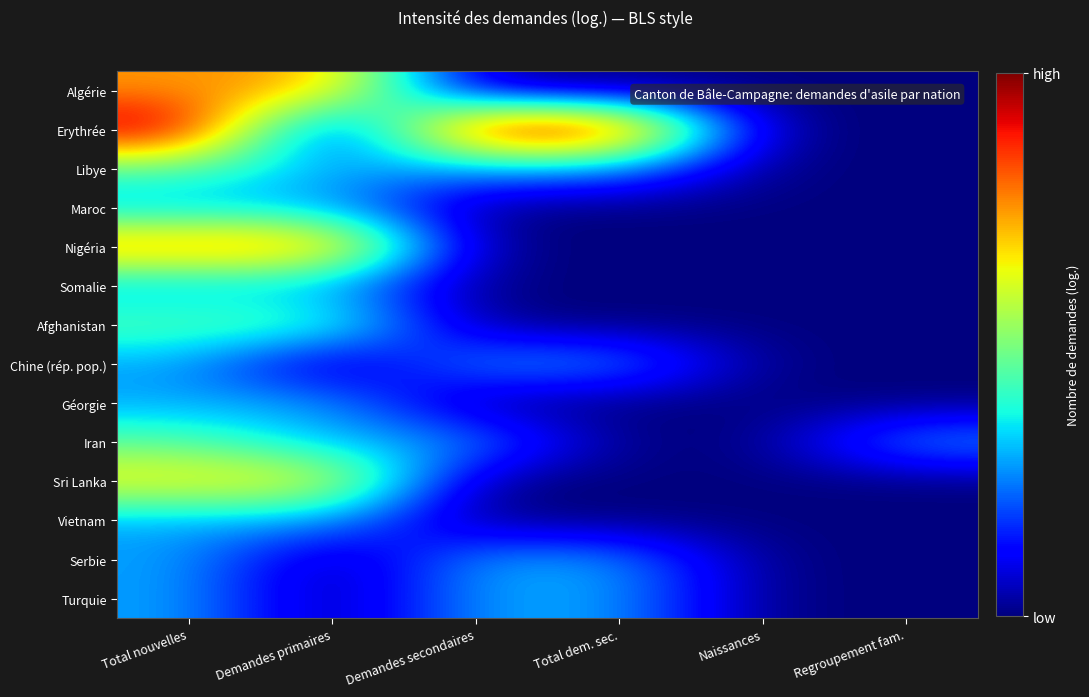

What is the total value across all series at Total dem. sec.?

5.2